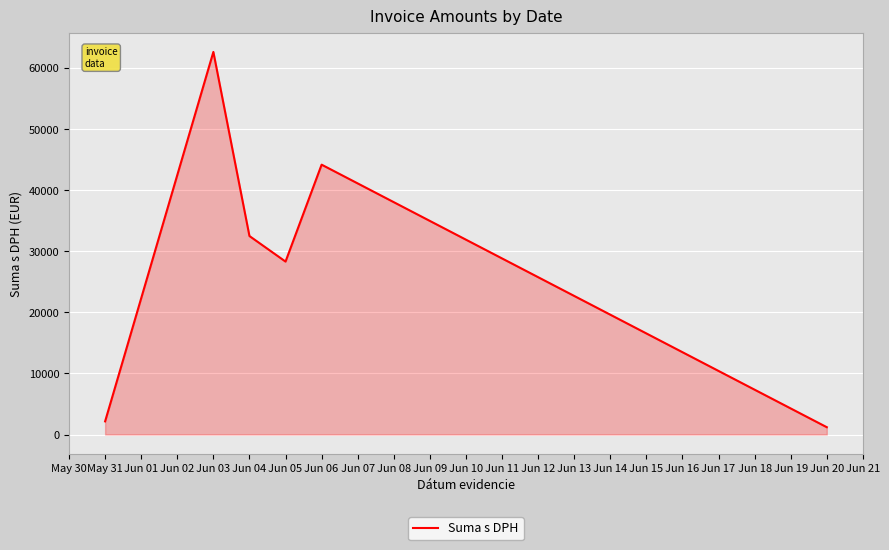

Reading left to right, transcribe all the data shown in this chart.

2154.7	62654.0	32507.7	28322.6	44193.5	1200.0